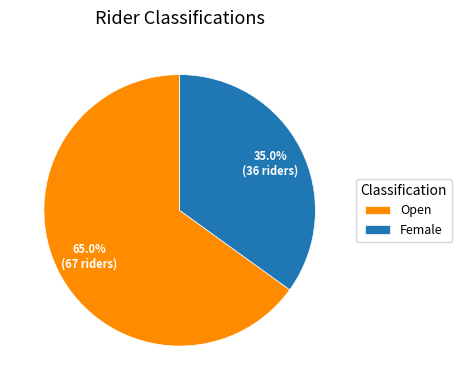

Is Female the majority of the pie?

No